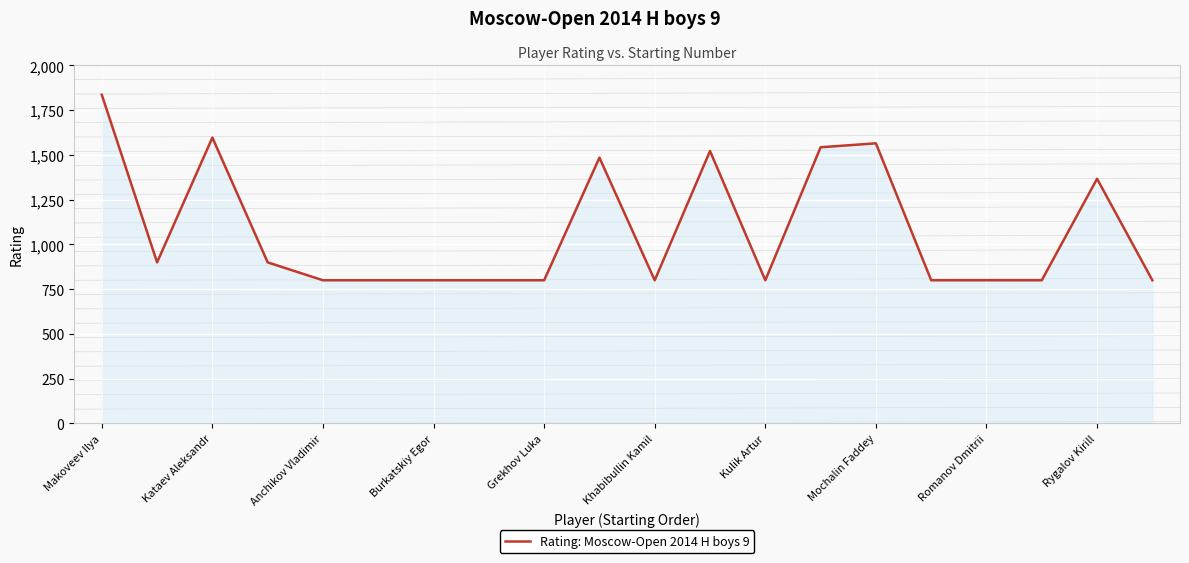

What is the maximum value shown in the chart?

1836